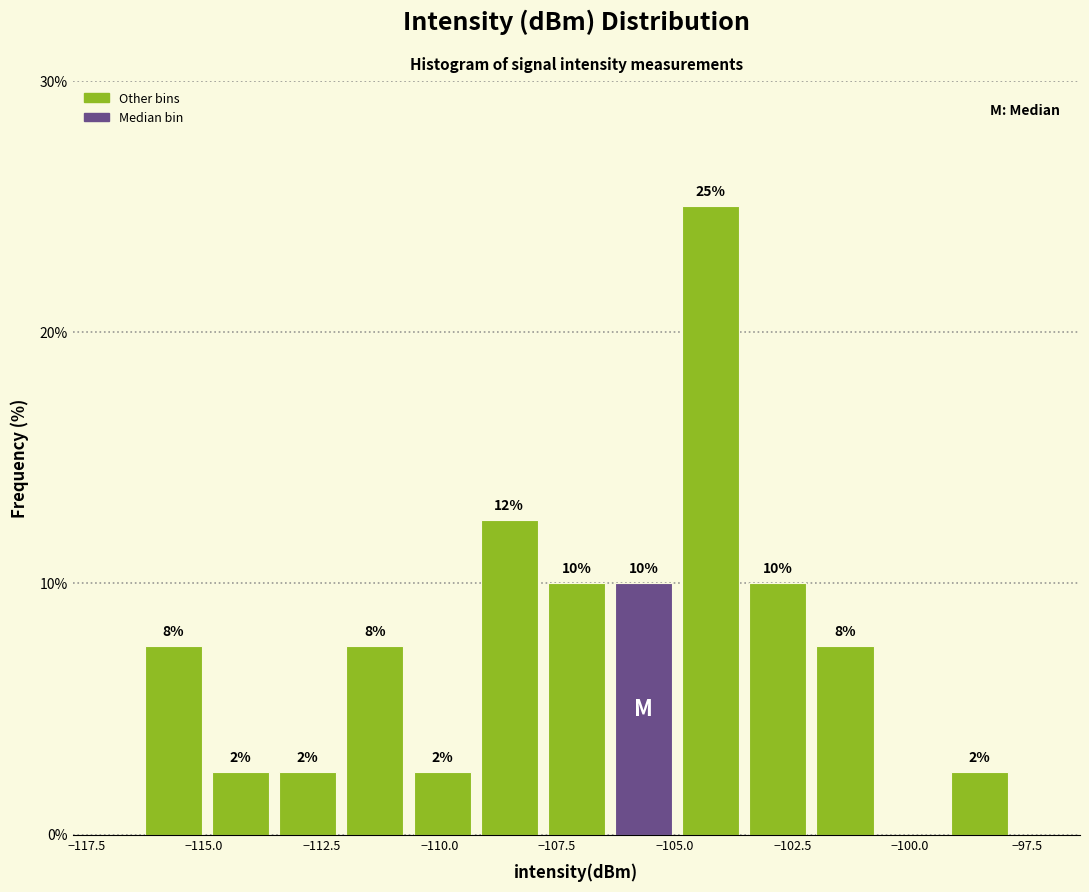

Read against the x-axis, roughly where is the centre of the tallest bar?

-104.0